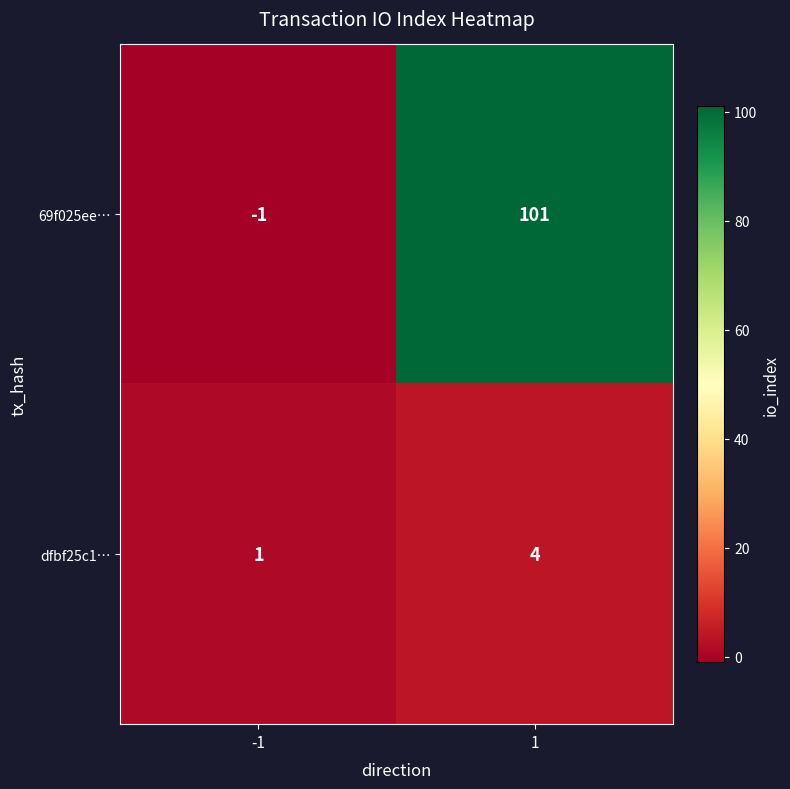

List the labels in order of dfbf25c1… value, largest first.

1, -1